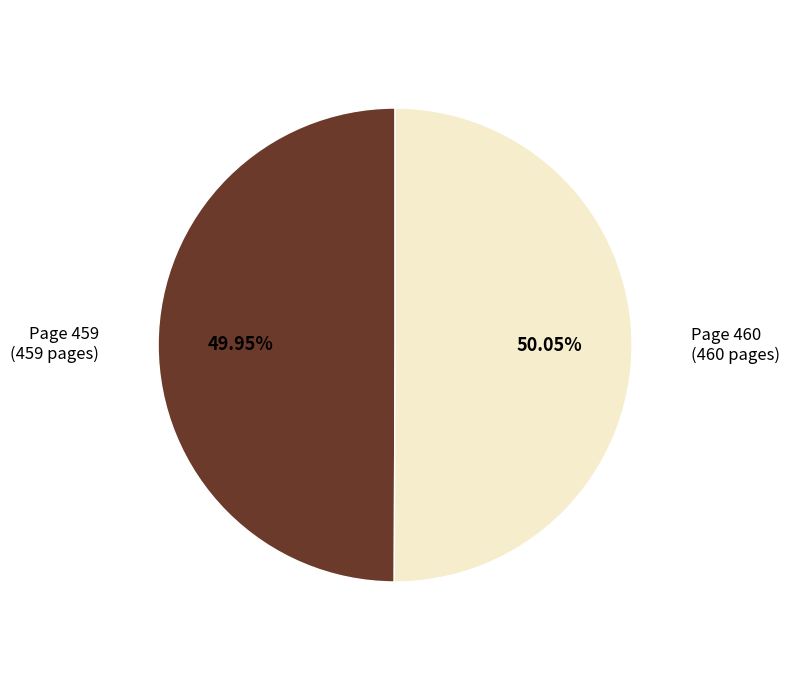

What is the ratio of the value at Page 460 to the value at Page 459?

1.0